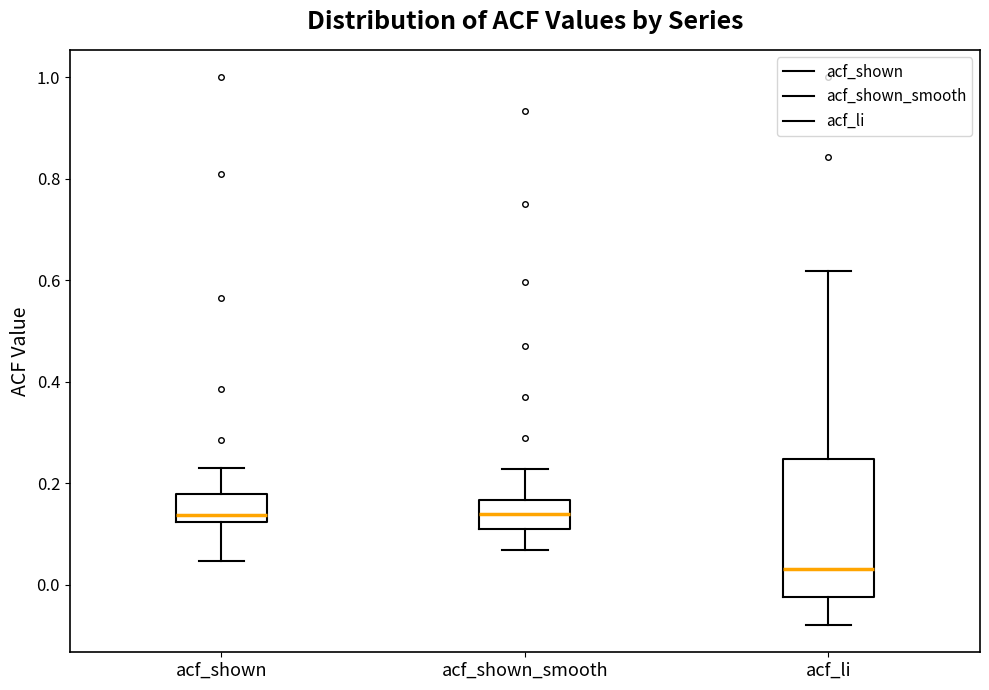

Which box's median line is the lowest?

acf_li